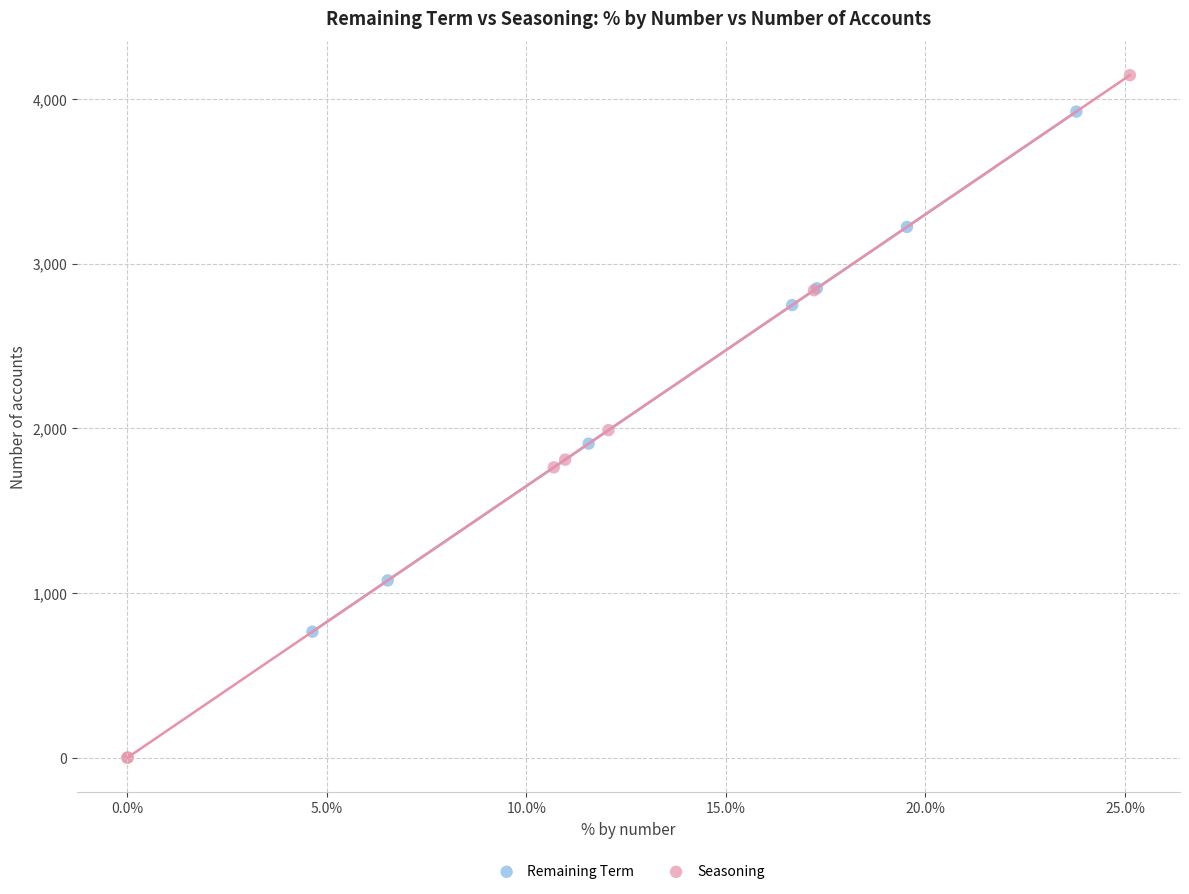

Which series reaches the minimum Y coordinate?

Seasoning